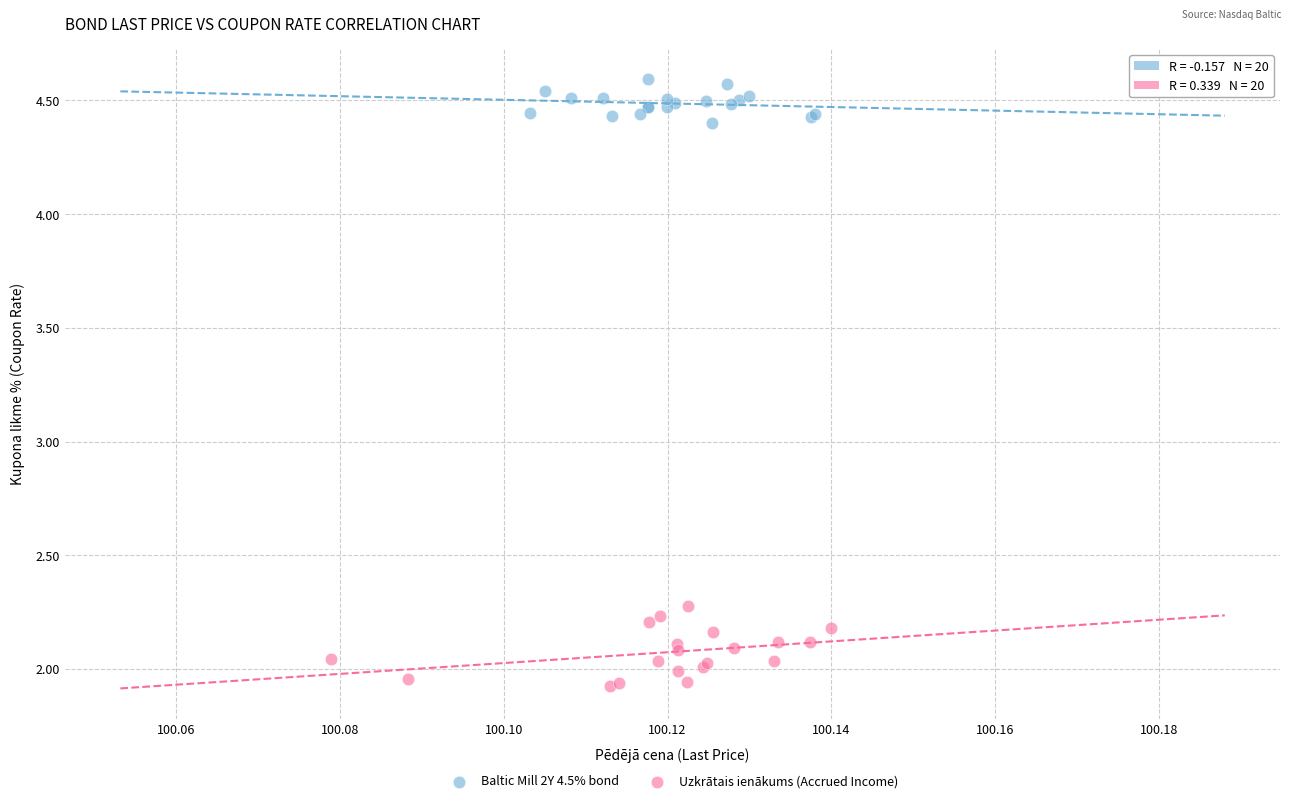

Which series reaches the maximum Y coordinate?

Baltic Mill 2Y 4.5% bond